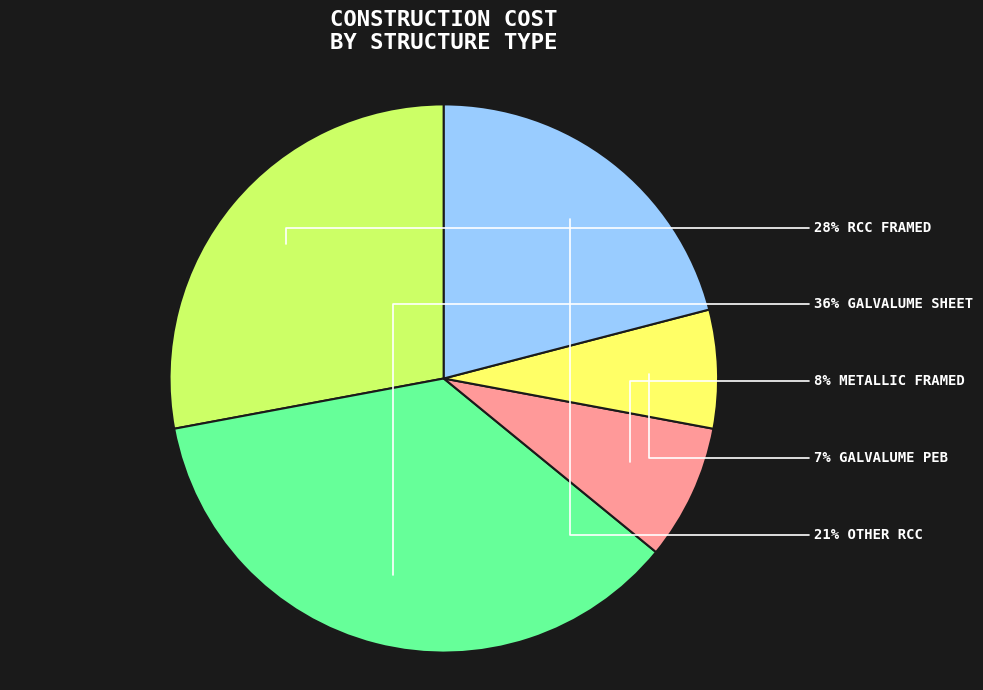

How many slices are in this pie chart?

5